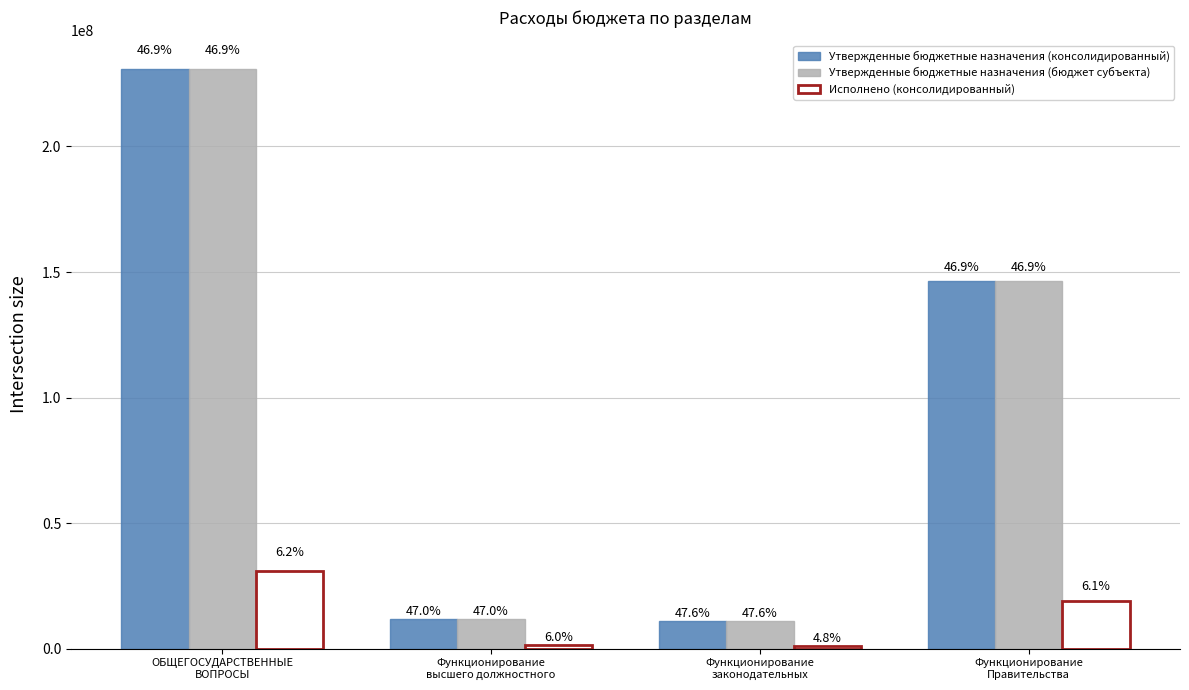

At which label does Утвержденные бюджетные назначения (консолидированный) reach its minimum?

Функционирование
законодательных